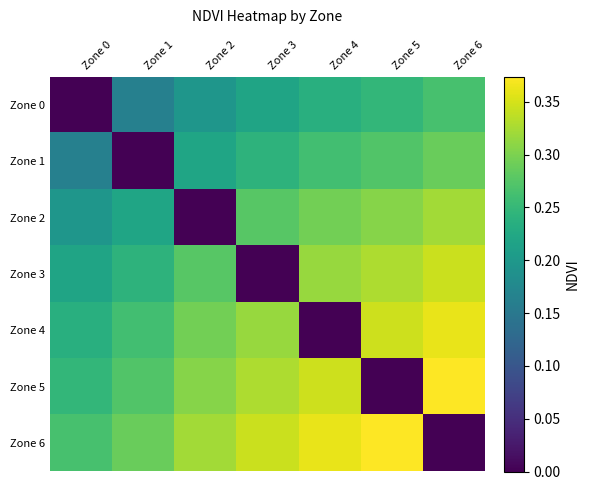

Reading left to right, list all the values displayed in this chart.

Zone 0: Zone 0=0.0	Zone 1=0.2	Zone 2=0.2	Zone 3=0.2	Zone 4=0.2	Zone 5=0.2	Zone 6=0.3
Zone 1: Zone 0=0.2	Zone 1=0.0	Zone 2=0.2	Zone 3=0.2	Zone 4=0.3	Zone 5=0.3	Zone 6=0.3
Zone 2: Zone 0=0.2	Zone 1=0.2	Zone 2=0.0	Zone 3=0.3	Zone 4=0.3	Zone 5=0.3	Zone 6=0.3
Zone 3: Zone 0=0.2	Zone 1=0.2	Zone 2=0.3	Zone 3=0.0	Zone 4=0.3	Zone 5=0.3	Zone 6=0.3
Zone 4: Zone 0=0.2	Zone 1=0.3	Zone 2=0.3	Zone 3=0.3	Zone 4=0.0	Zone 5=0.3	Zone 6=0.4
Zone 5: Zone 0=0.2	Zone 1=0.3	Zone 2=0.3	Zone 3=0.3	Zone 4=0.3	Zone 5=0.0	Zone 6=0.4
Zone 6: Zone 0=0.3	Zone 1=0.3	Zone 2=0.3	Zone 3=0.3	Zone 4=0.4	Zone 5=0.4	Zone 6=0.0